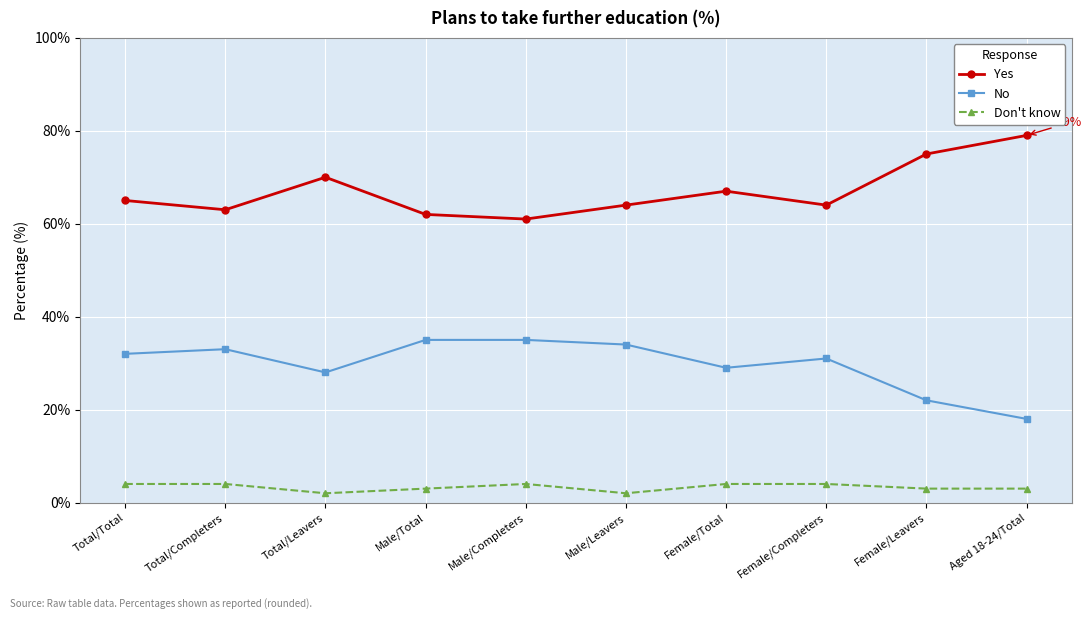

List the series in order of their overall mean, lowest first.

Don't know, No, Yes